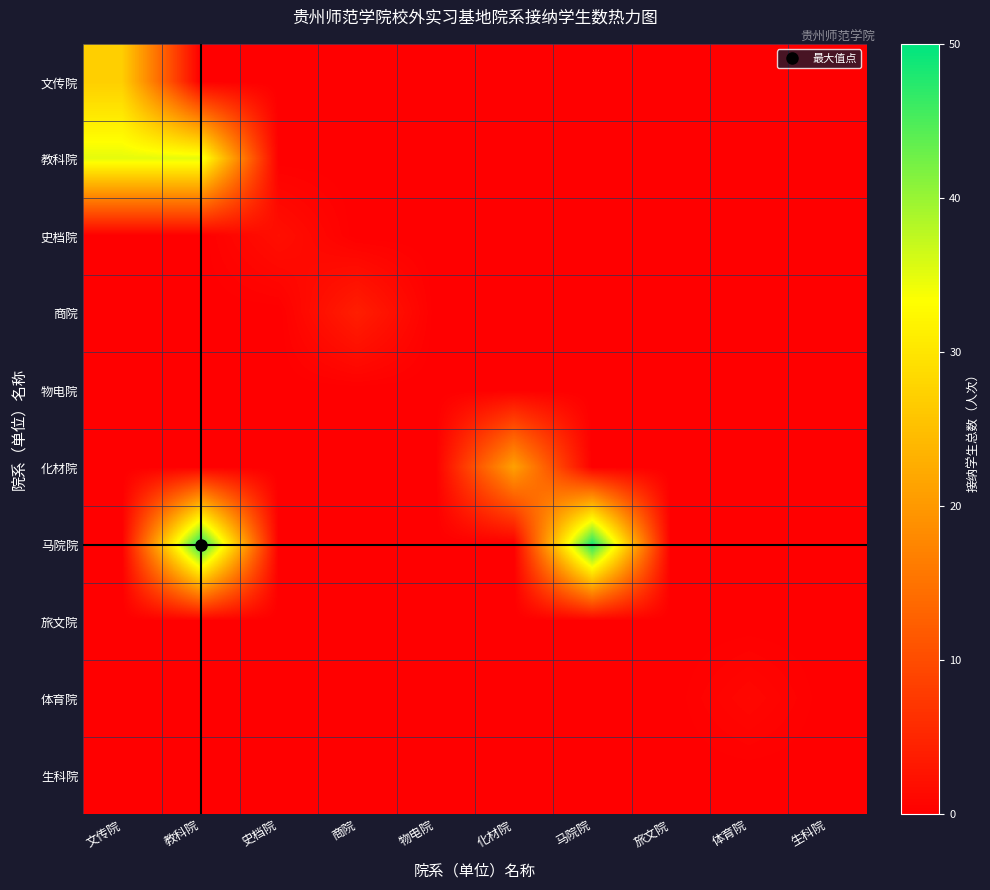

What is the total value across all series at 马院院?

48